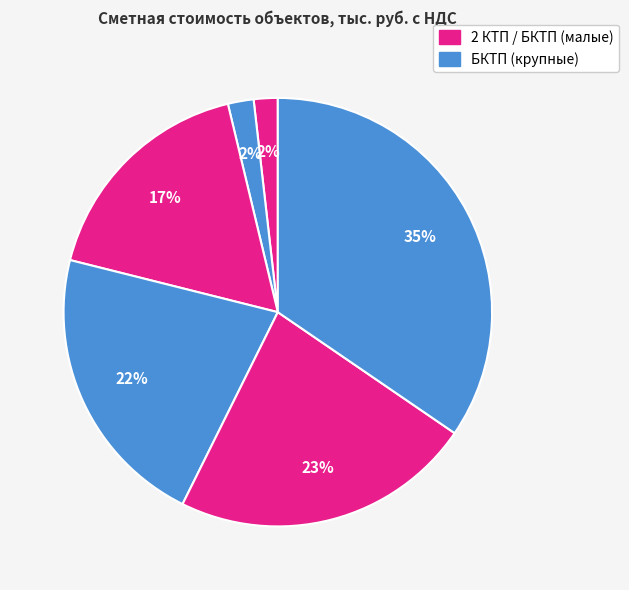

How many slices are in this pie chart?

6